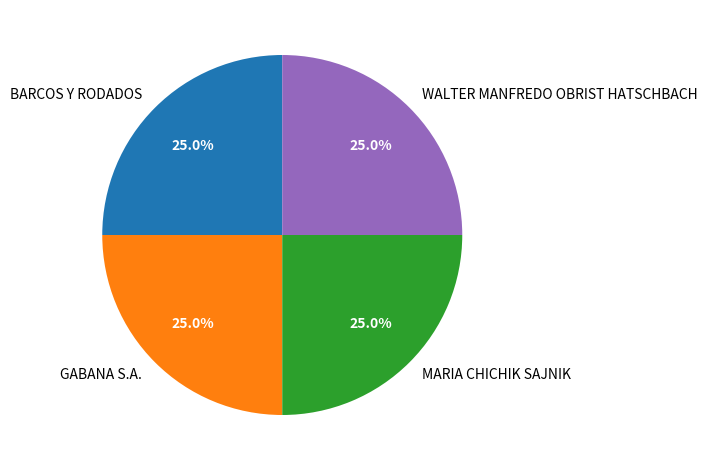

Is it true that MARIA CHICHIK SAJNIK is 25% of the pie?

True